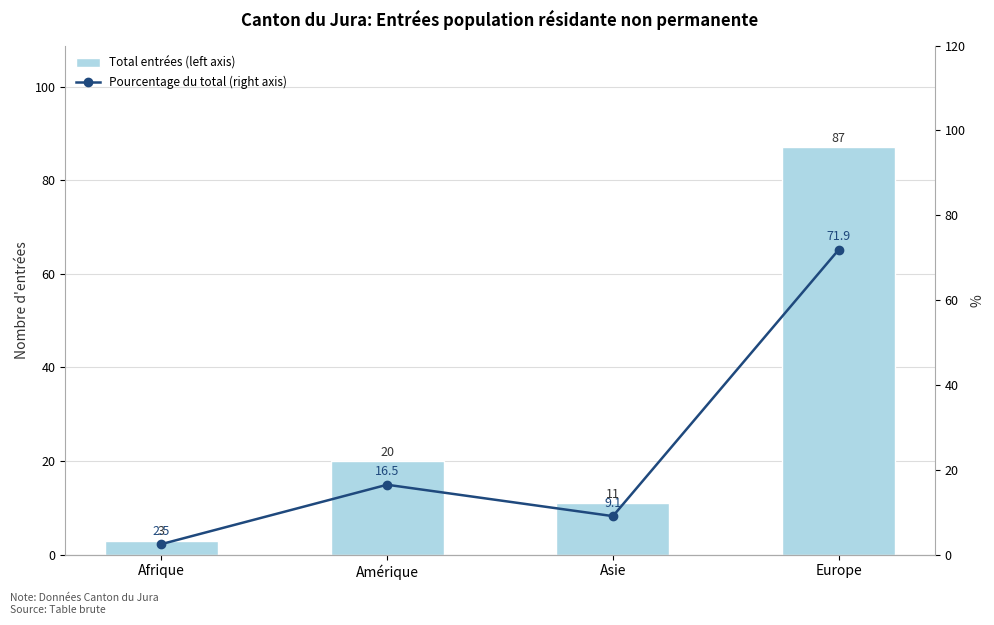

What is the label of the 1st bar from the right?

Europe